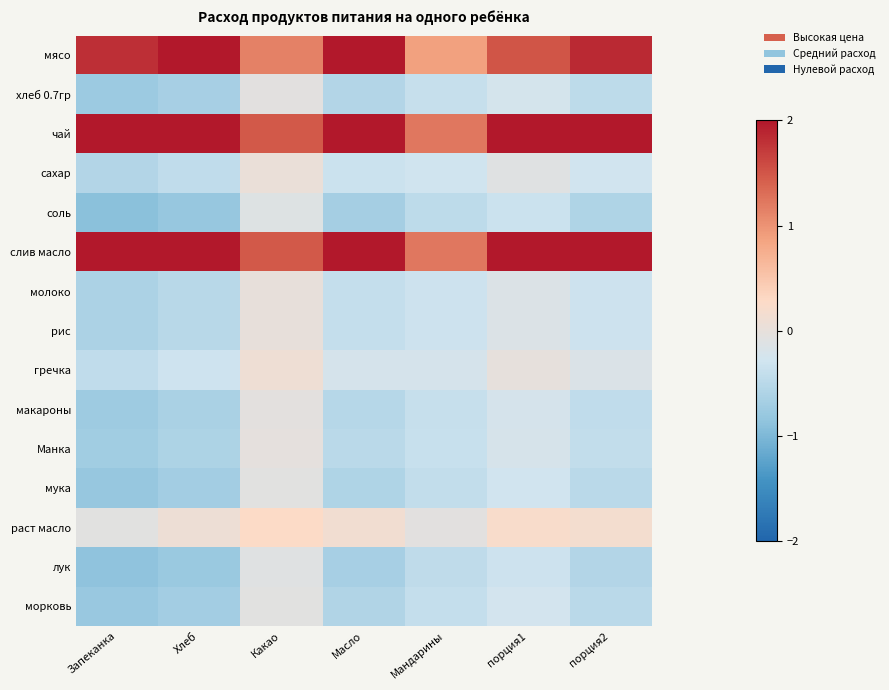

Reading left to right, extract all data points from this chart.

мясо: Запеканка=1.8	Хлеб=2.1	Какао=1.1	Масло=2.0	Мандарины=0.9	порция1=1.5	порция2=1.8
хлеб 0.7гр: Запеканка=-0.8	Хлеб=-0.7	Какао=-0.1	Масло=-0.5	Мандарины=-0.4	порция1=-0.2	порция2=-0.5
чай: Запеканка=2.5	Хлеб=2.5	Какао=1.5	Масло=2.5	Мандарины=1.2	порция1=2.0	порция2=2.5
сахар: Запеканка=-0.6	Хлеб=-0.4	Какао=0.0	Масло=-0.3	Мандарины=-0.3	порция1=-0.1	порция2=-0.3
соль: Запеканка=-0.9	Хлеб=-0.8	Какао=-0.1	Масло=-0.7	Мандарины=-0.5	порция1=-0.3	порция2=-0.6
слив масло: Запеканка=2.5	Хлеб=2.5	Какао=1.5	Масло=2.5	Мандарины=1.2	порция1=2.0	порция2=2.5
молоко: Запеканка=-0.6	Хлеб=-0.5	Какао=0.0	Масло=-0.4	Мандарины=-0.3	порция1=-0.1	порция2=-0.3
рис: Запеканка=-0.6	Хлеб=-0.5	Какао=0.0	Масло=-0.4	Мандарины=-0.3	порция1=-0.1	порция2=-0.3
гречка: Запеканка=-0.4	Хлеб=-0.3	Какао=0.1	Масло=-0.2	Мандарины=-0.2	порция1=-0.0	порция2=-0.2
макароны: Запеканка=-0.7	Хлеб=-0.6	Какао=-0.0	Масло=-0.5	Мандарины=-0.4	порция1=-0.2	порция2=-0.4
Манка: Запеканка=-0.7	Хлеб=-0.6	Какао=-0.0	Масло=-0.5	Мандарины=-0.4	порция1=-0.2	порция2=-0.4
мука: Запеканка=-0.8	Хлеб=-0.7	Какао=-0.1	Масло=-0.6	Мандарины=-0.4	порция1=-0.3	порция2=-0.5
раст масло: Запеканка=-0.1	Хлеб=0.1	Какао=0.3	Масло=0.1	Мандарины=-0.0	порция1=0.2	порция2=0.2
лук: Запеканка=-0.9	Хлеб=-0.8	Какао=-0.1	Масло=-0.7	Мандарины=-0.4	порция1=-0.3	порция2=-0.6
морковь: Запеканка=-0.8	Хлеб=-0.7	Какао=-0.1	Масло=-0.6	Мандарины=-0.4	порция1=-0.3	порция2=-0.5